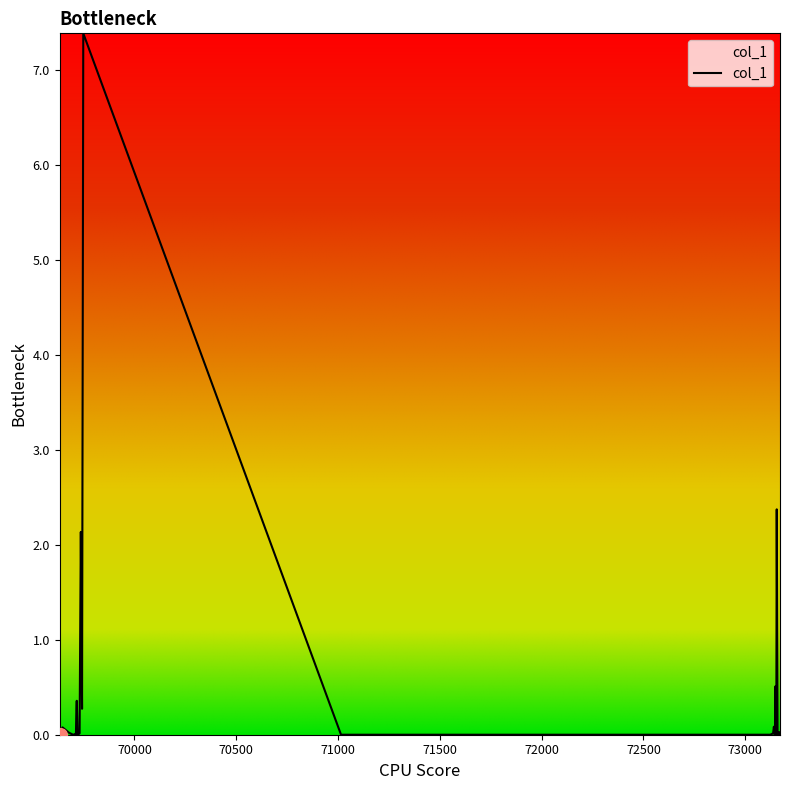

What is the maximum value shown in the chart?

7.4